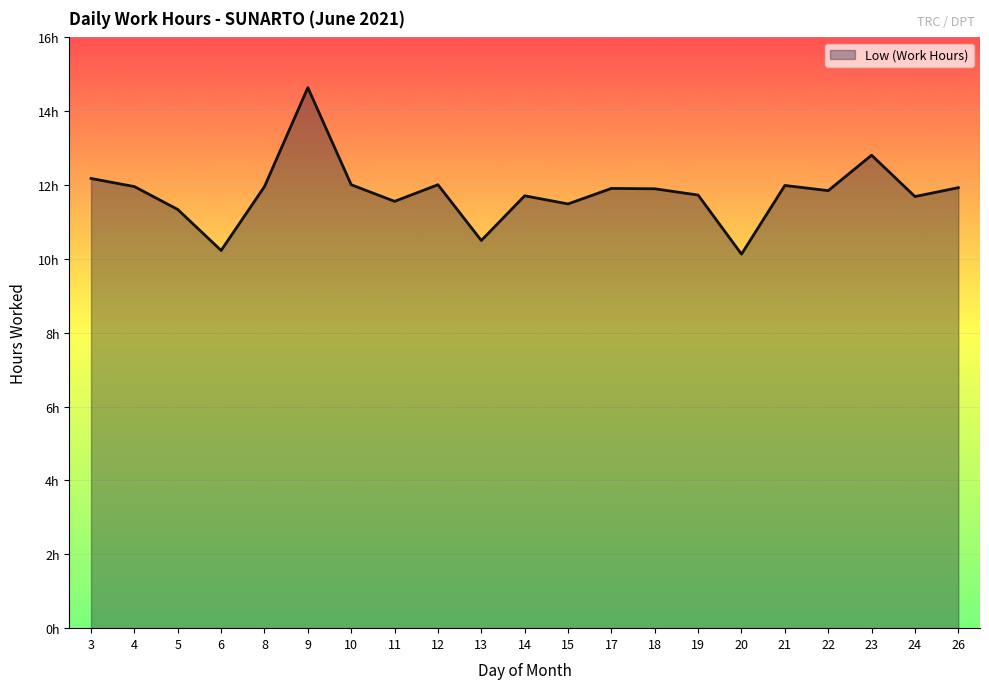

What is the average value?

11.8